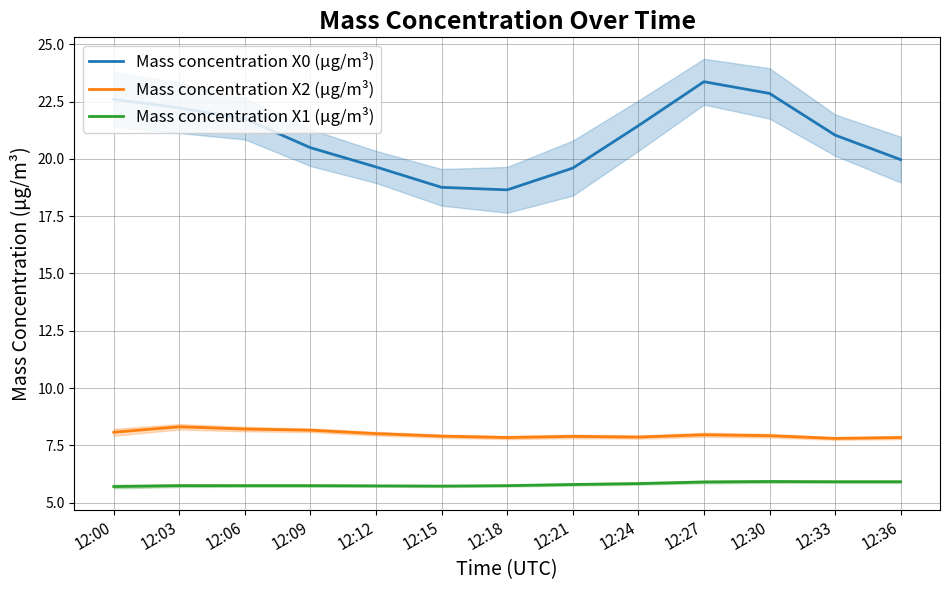

Which series has the widest spread of values?

Mass concentration X0 (μg/m³)